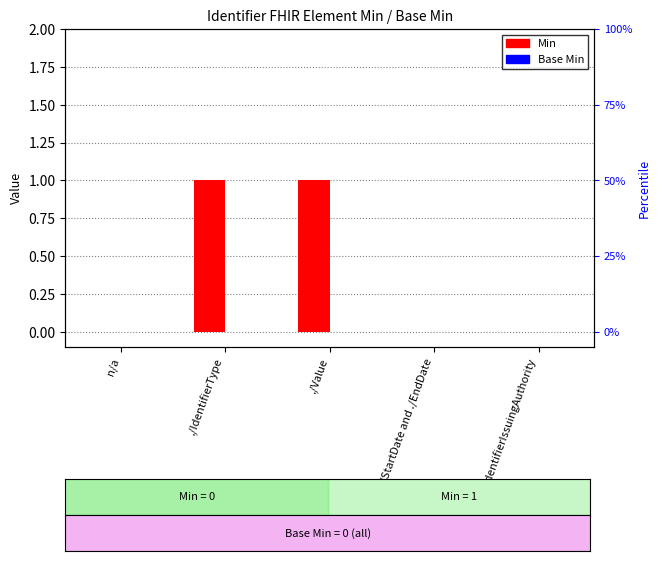

Which series has the widest spread of values?

Min